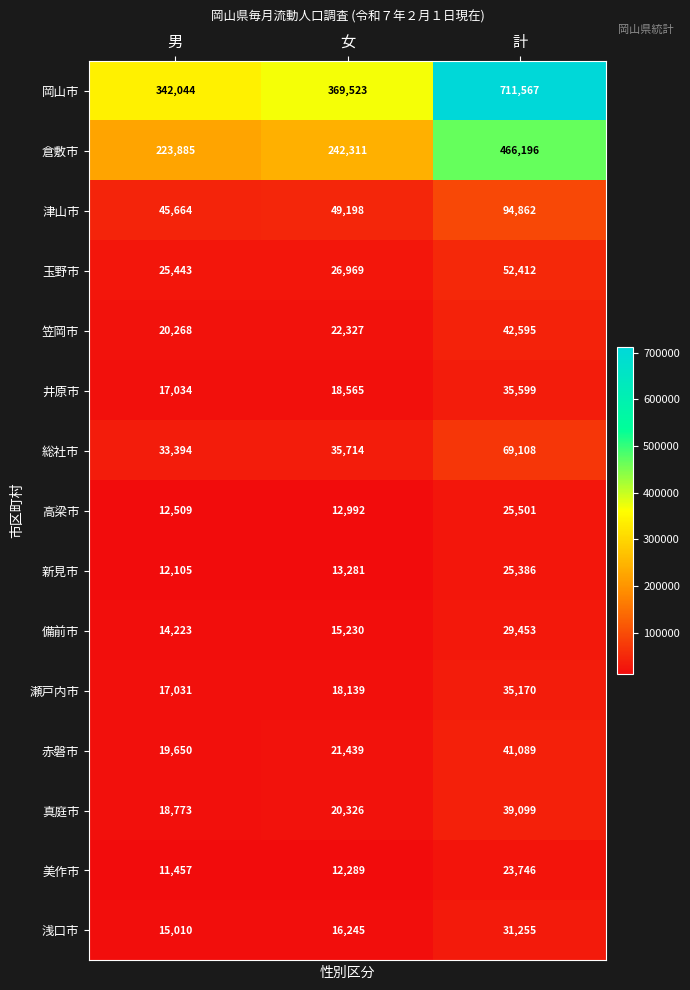

What is the total value across all series at 男?

828490